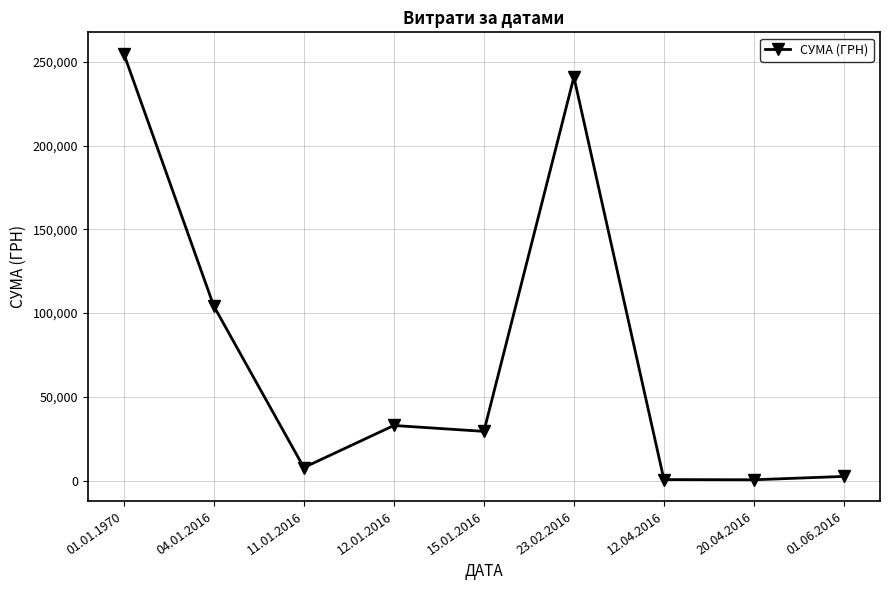

What is the sum of all values?

673635.1